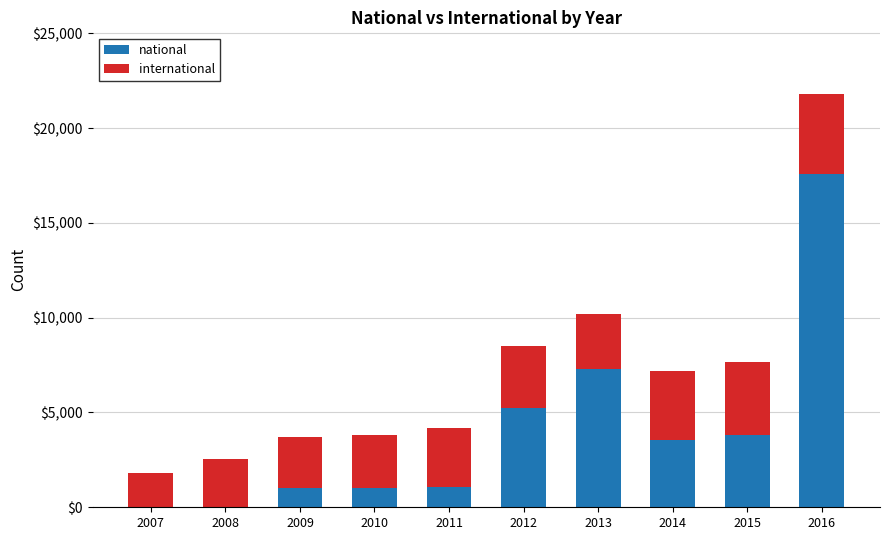

What are all the series names shown in the legend?

national, international